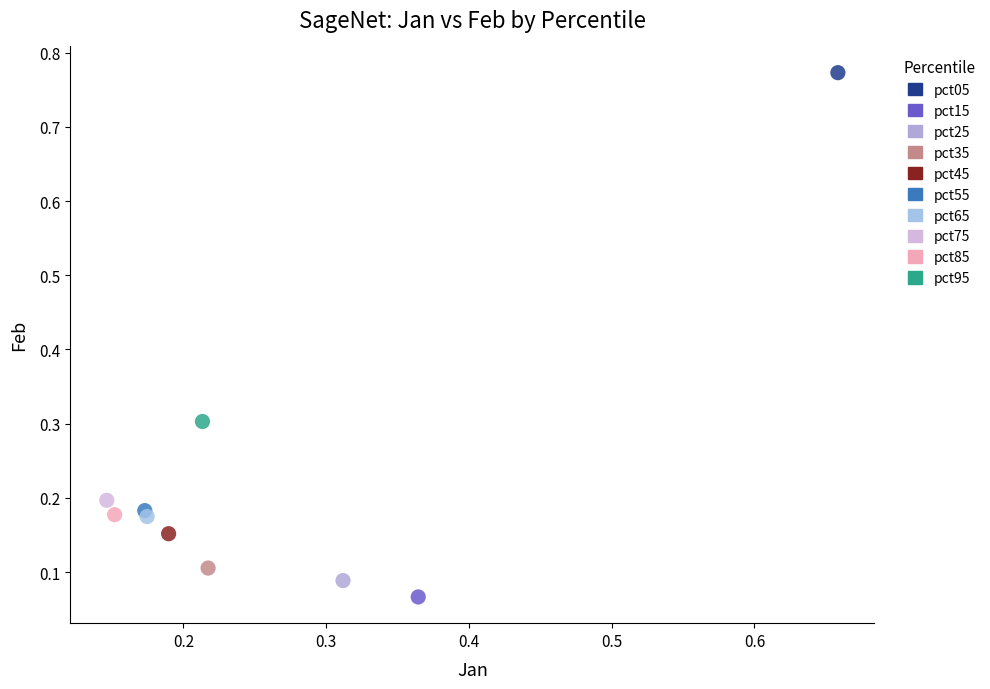

What are all the series names shown in the legend?

pct05, pct15, pct25, pct35, pct45, pct55, pct65, pct75, pct85, pct95